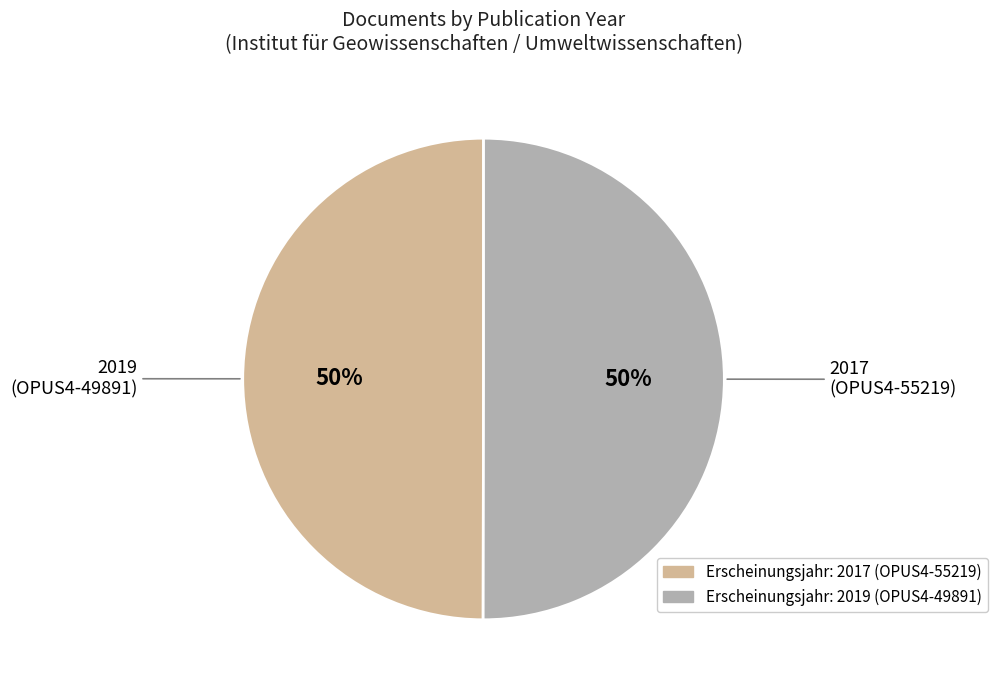

To the nearest percent, what is the average slice percentage?

50%